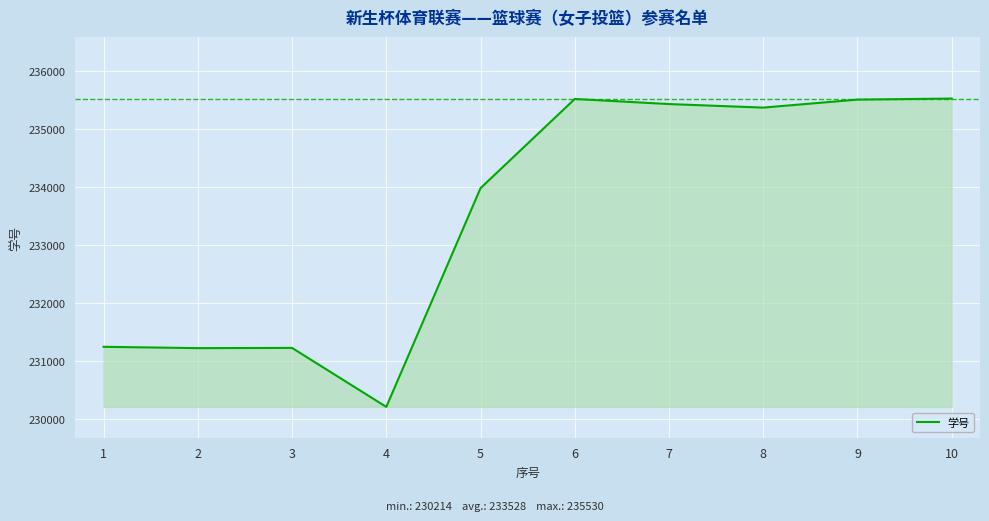

What is the change in value from 3 to 9?

+4281